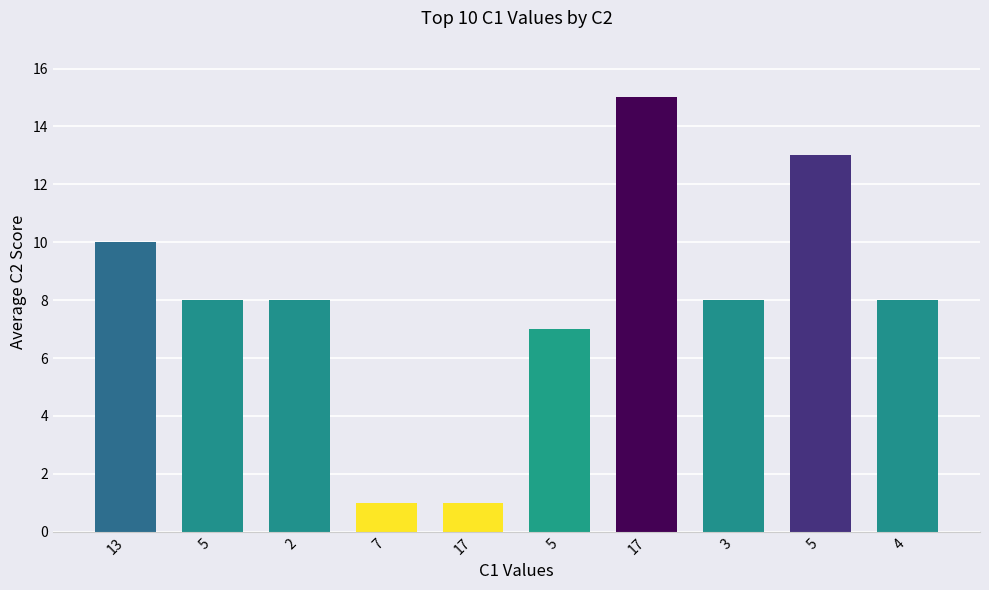

Rank the categories by value from highest to lowest.

17, 5, 13, 5, 2, 3, 4, 5, 7, 17